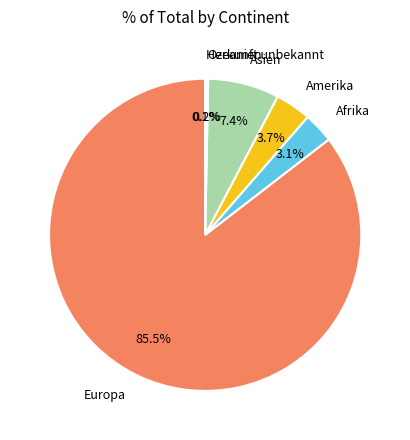

What portion of the pie excludes Afrika?

96.9%